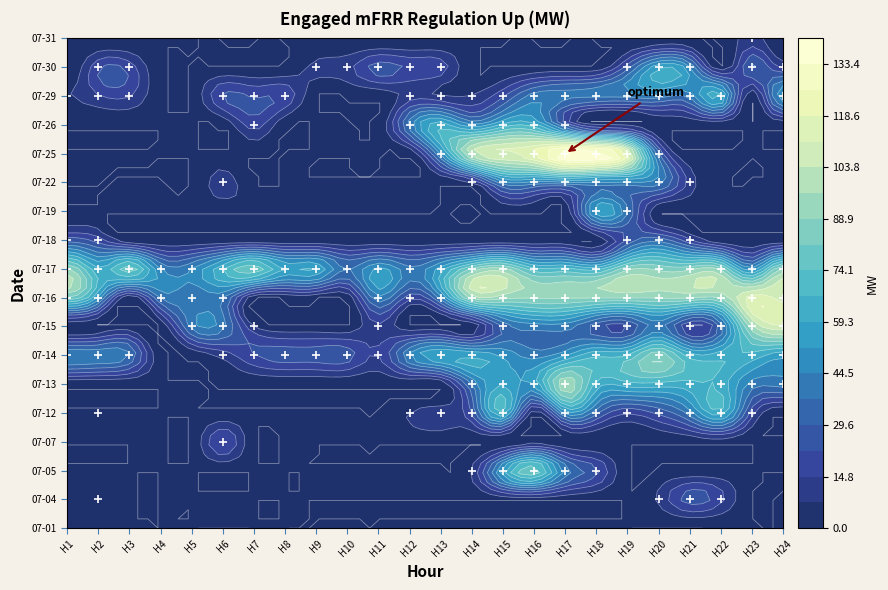

What is the sum of the 2023-07-30 values at H13 and H5?

19.0